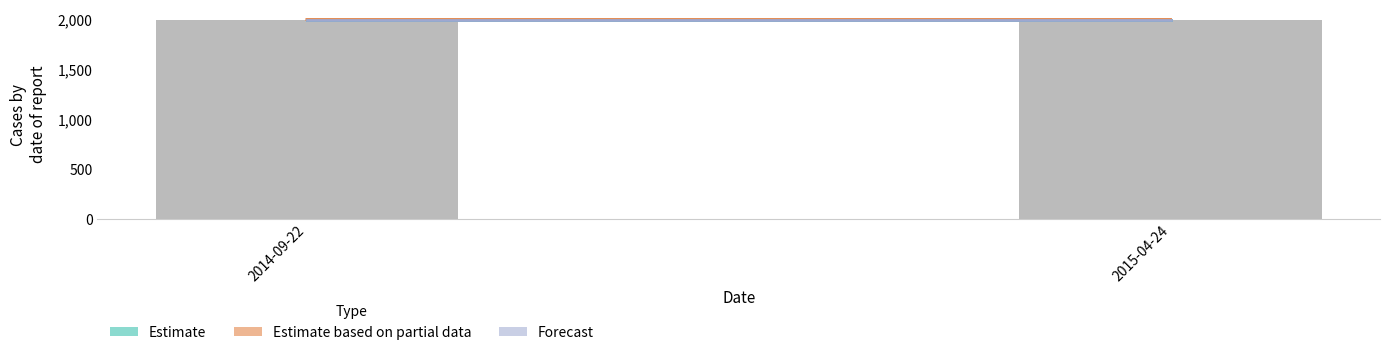

What is the sum of all values?

4000.0